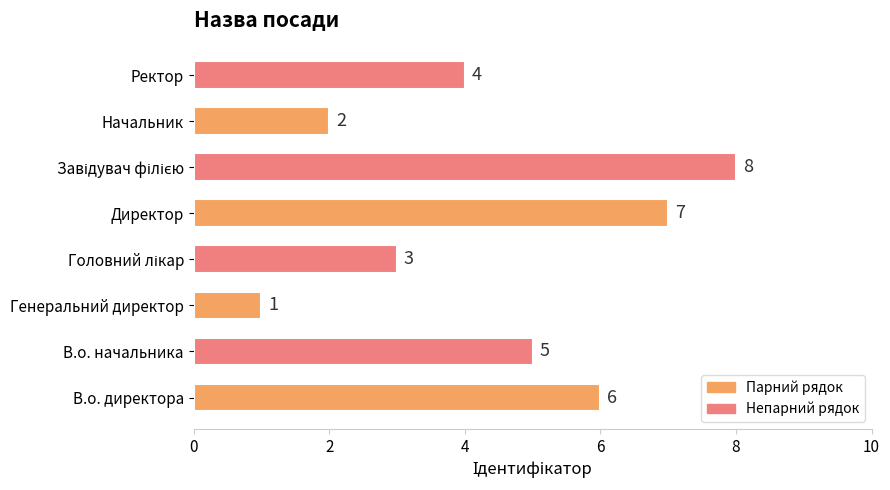

Count the values in the range 3 to 7.

5